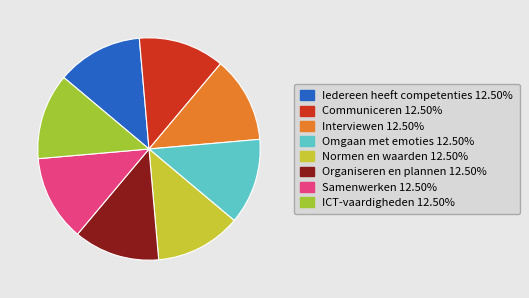

The Omgaan met emoties slice represents 25% of the pie. True or false?

False